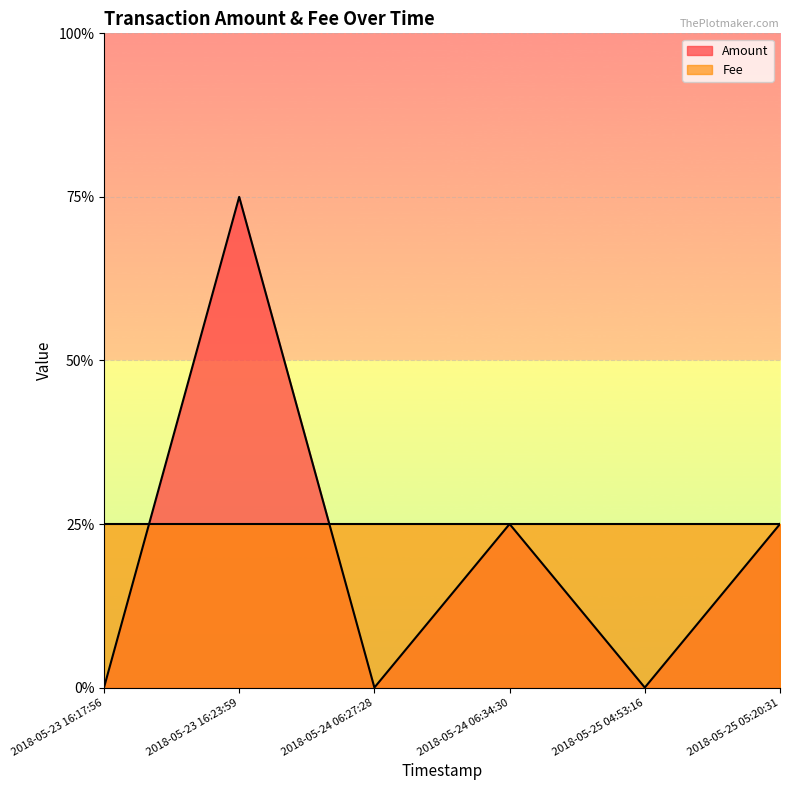

How many categories are shown in the chart?

6